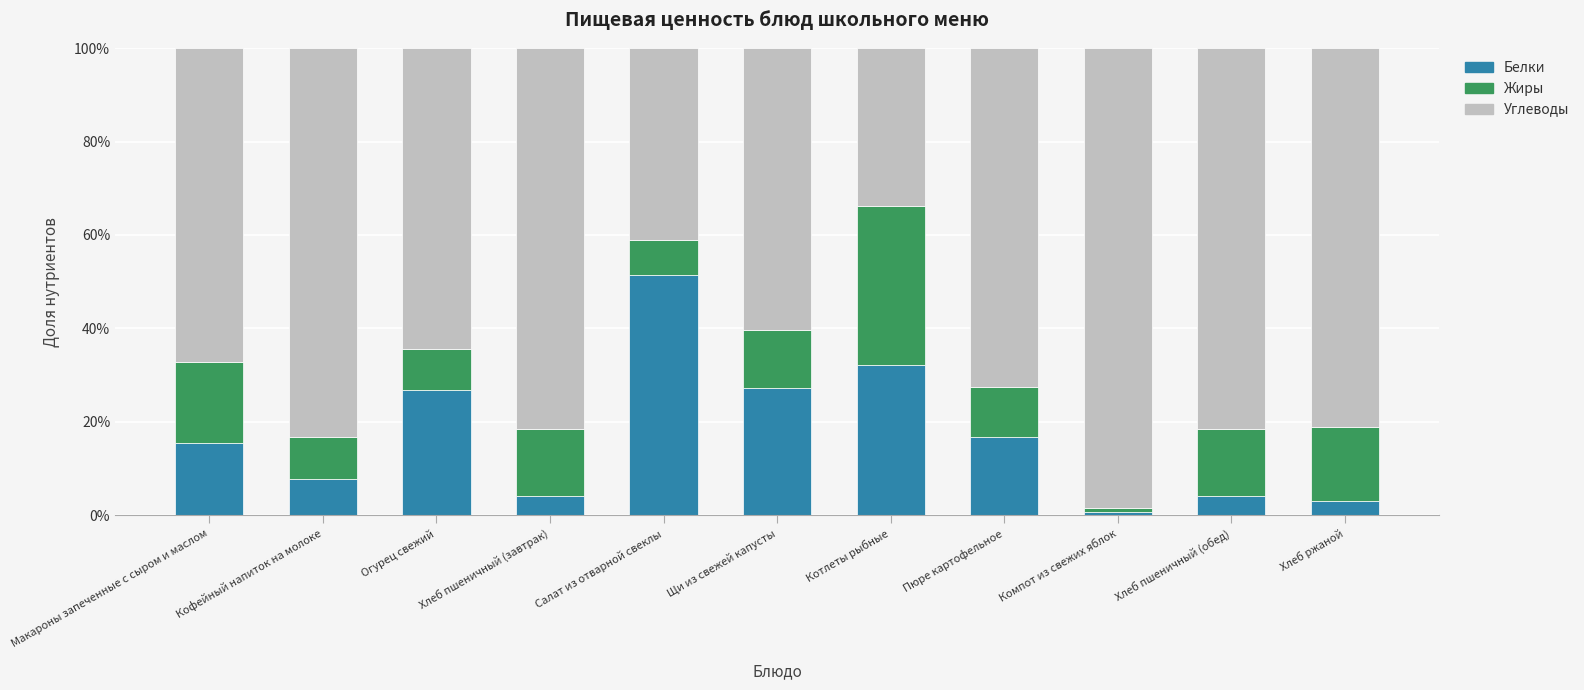

What are all the series names shown in the legend?

Белки, Жиры, Углеводы